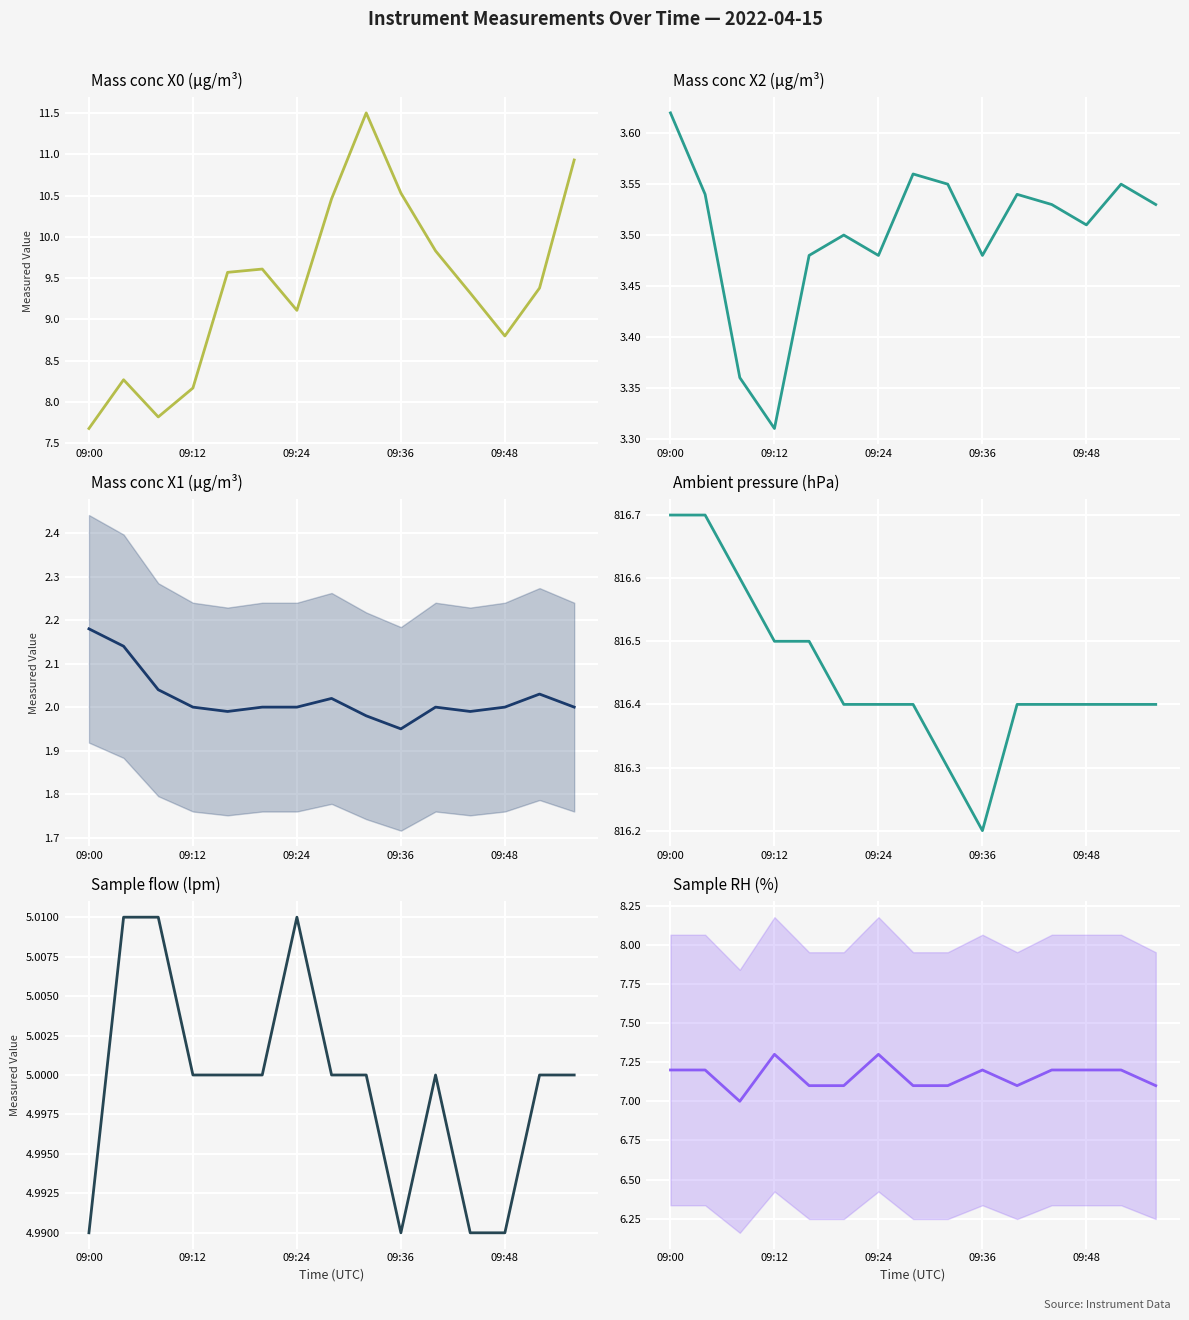

What is the maximum value for Sample flow (lpm)?

5.0